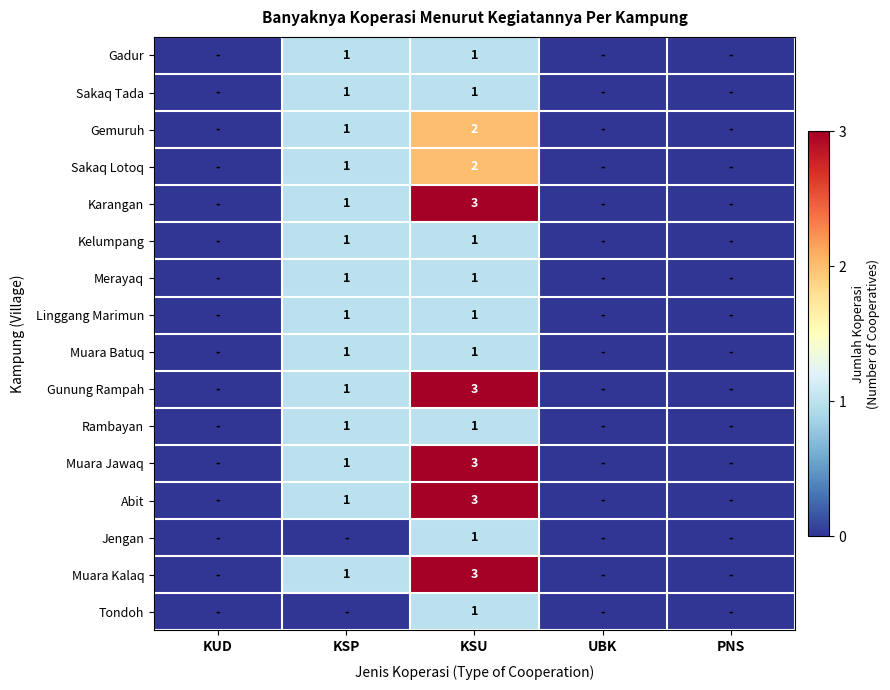

What is the total value across all series at KSU?

28